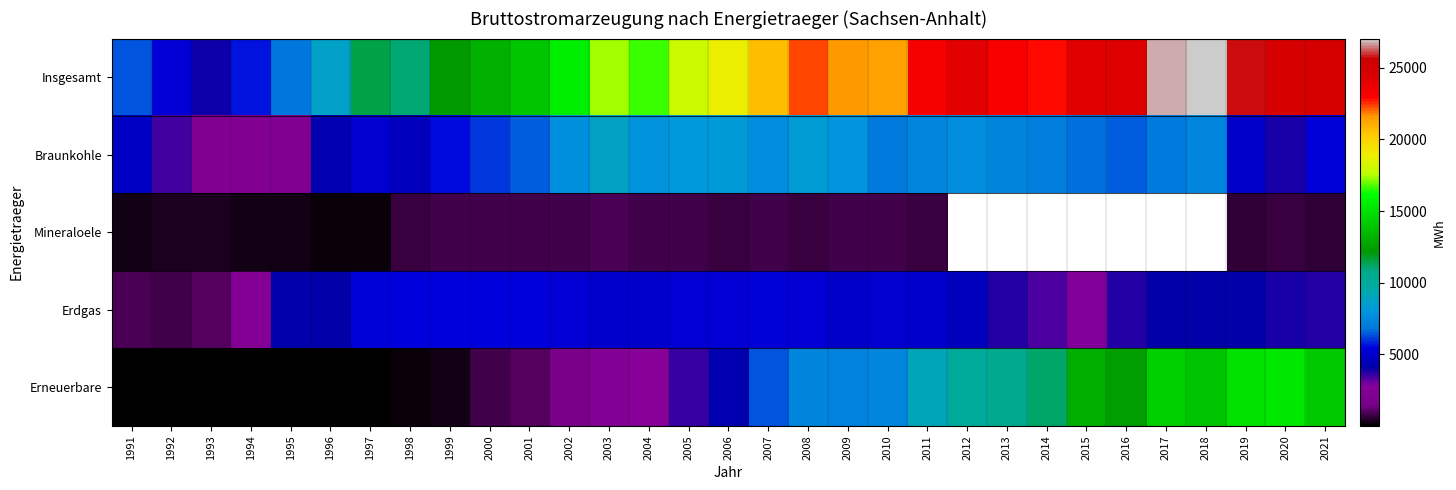

Between 2010 and 2014, which is larger?

2014